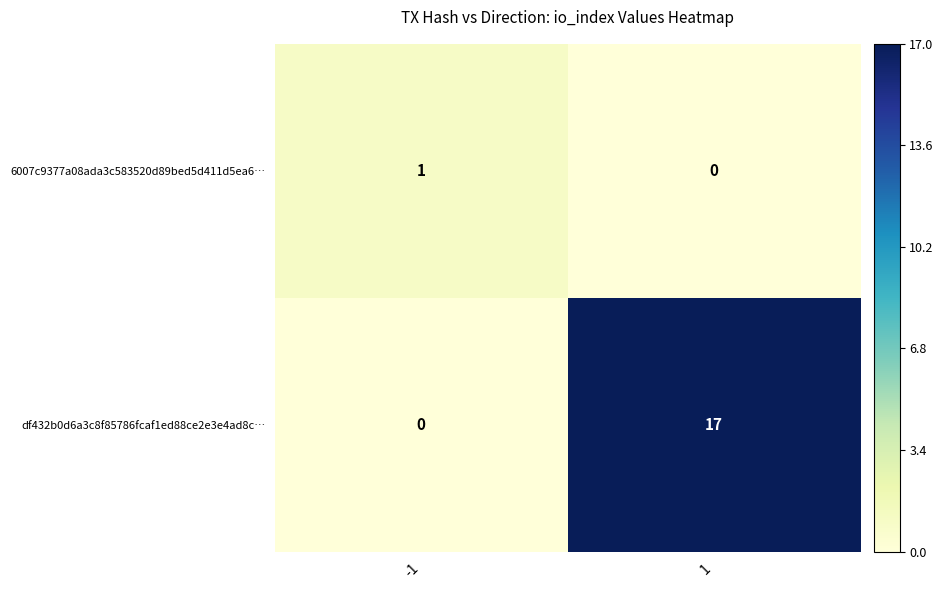

At which category is the sum across all series the highest?

1